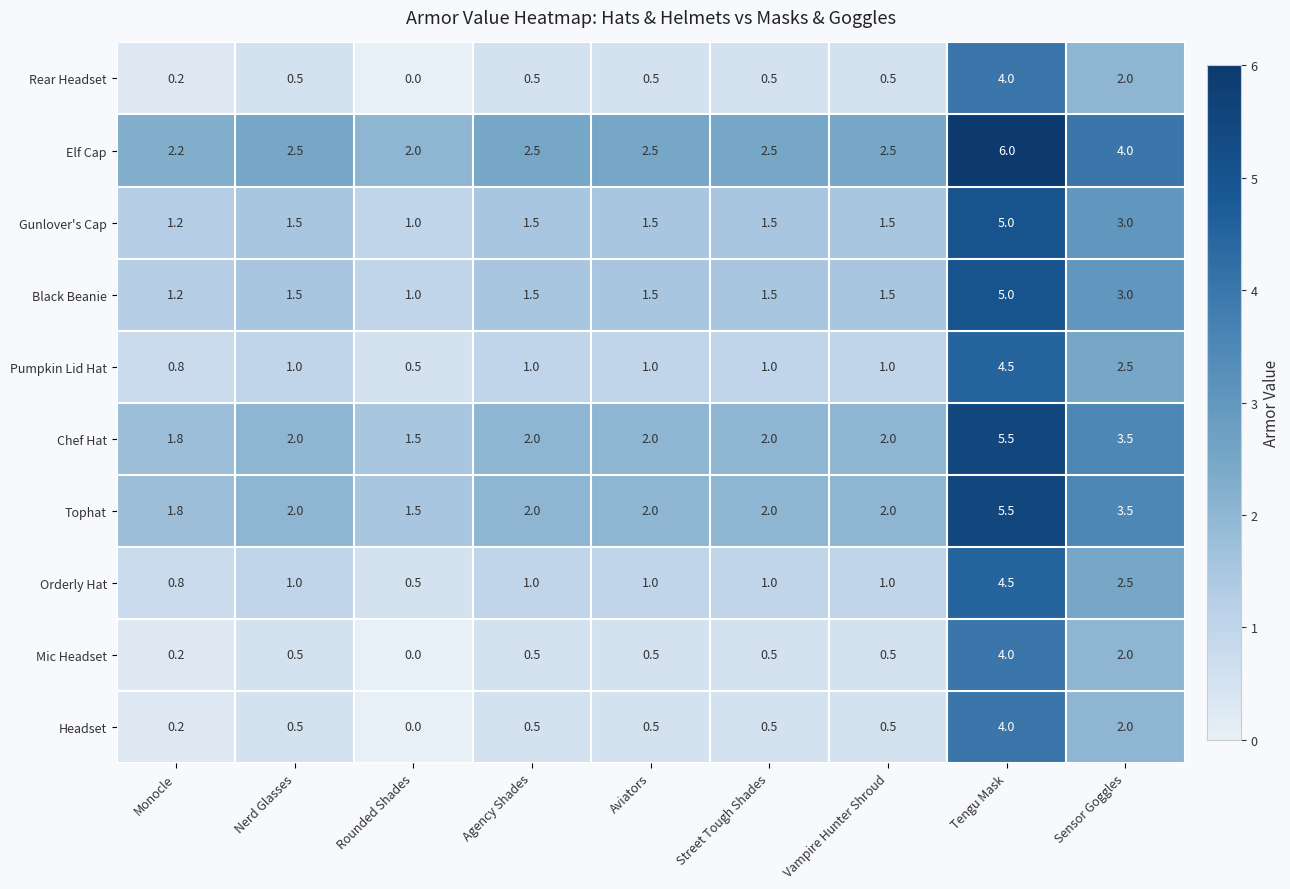

What is the difference between the highest and lowest values at Nerd Glasses?

2.0